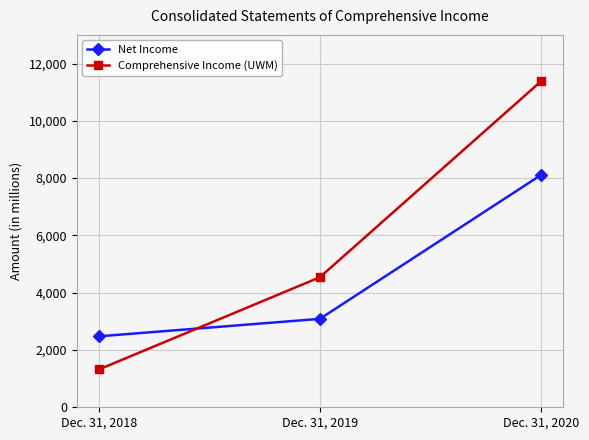

List the series in order of their overall mean, highest first.

Comprehensive Income (UWM), Net Income